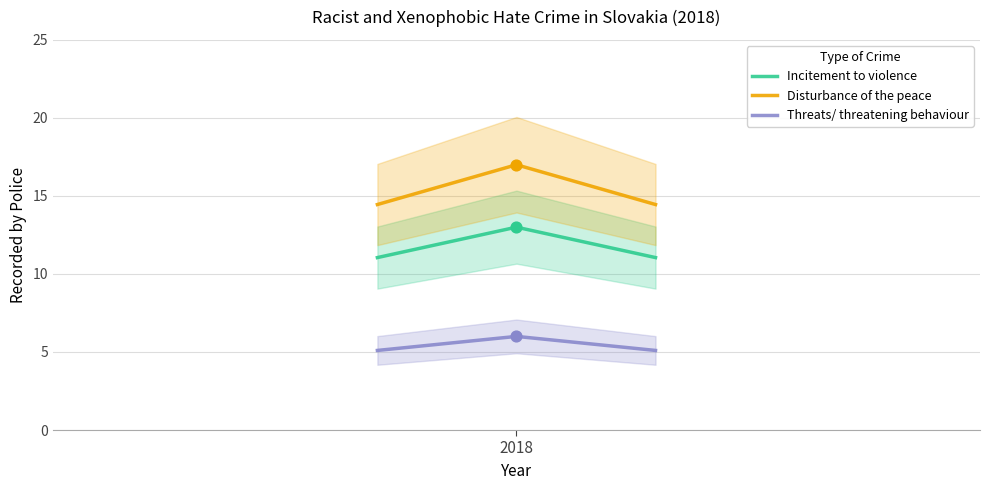

Which series reaches the maximum Y coordinate?

Disturbance of the peace